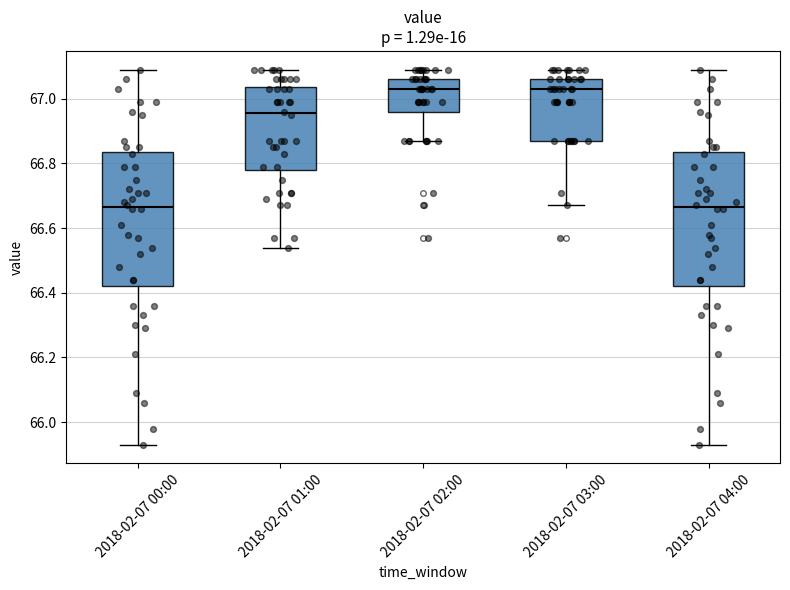

Reading left to right, read every box against the y-axis: the position of its median line, the range the box covers, and the ends of its whiskers. The values are not printed on the chart, so give them approximately, as read against the axis.

2018-02-07 00:00: median 66.66, box 66.42 to 66.84, whiskers 65.94 to 67.10
2018-02-07 01:00: median 66.96, box 66.78 to 67.04, whiskers 66.54 to 67.10
2018-02-07 02:00: median 67.04, box 66.96 to 67.06, whiskers 66.88 to 67.10
2018-02-07 03:00: median 67.04, box 66.88 to 67.06, whiskers 66.68 to 67.10
2018-02-07 04:00: median 66.66, box 66.42 to 66.84, whiskers 65.94 to 67.10